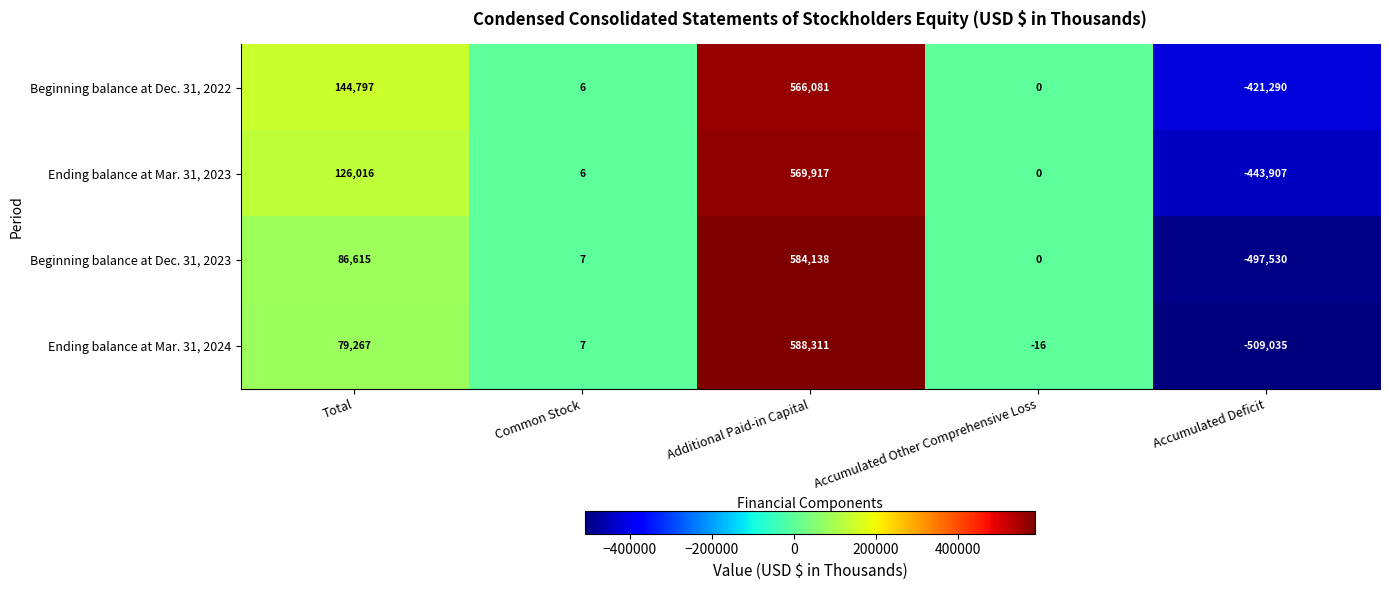

Which series has the widest spread of values?

Ending balance at Mar. 31, 2024